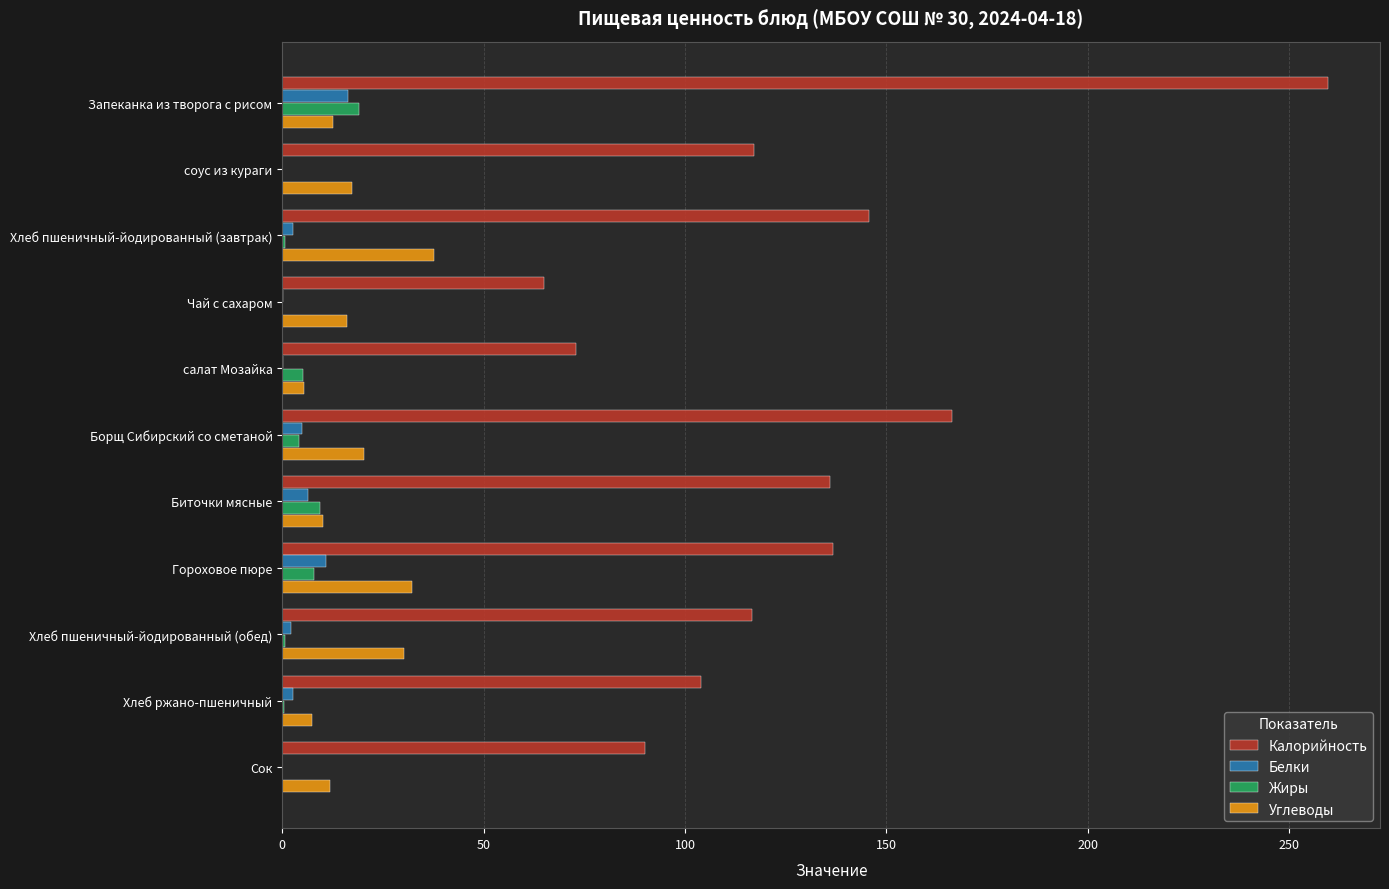

The Жиры series shows 9.5 at Запеканка из творога с рисом. True or false?

False